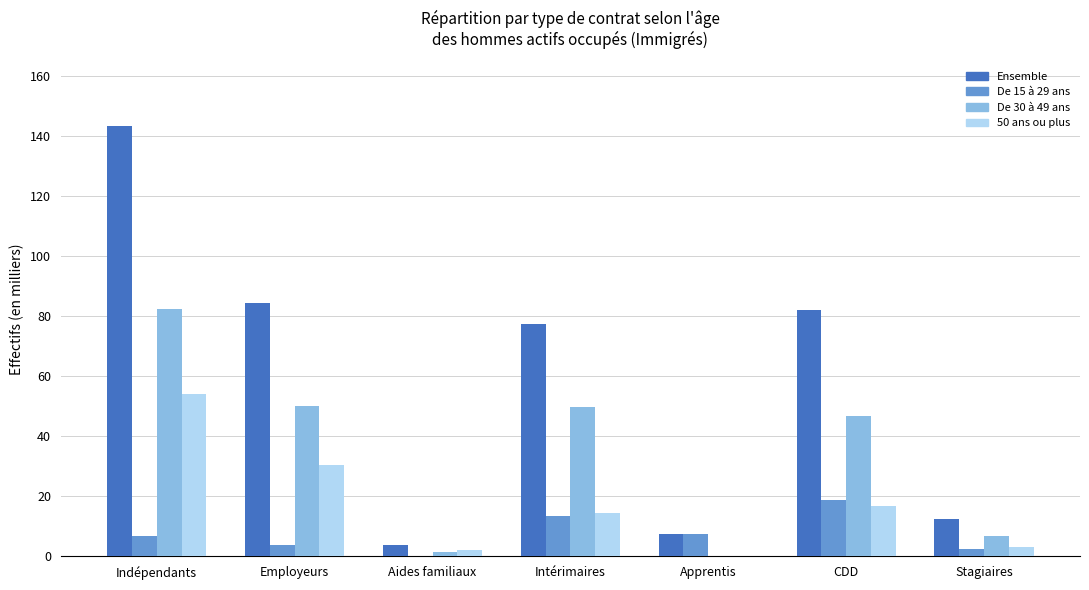

What is the total value across all series at Indépendants?

286.7